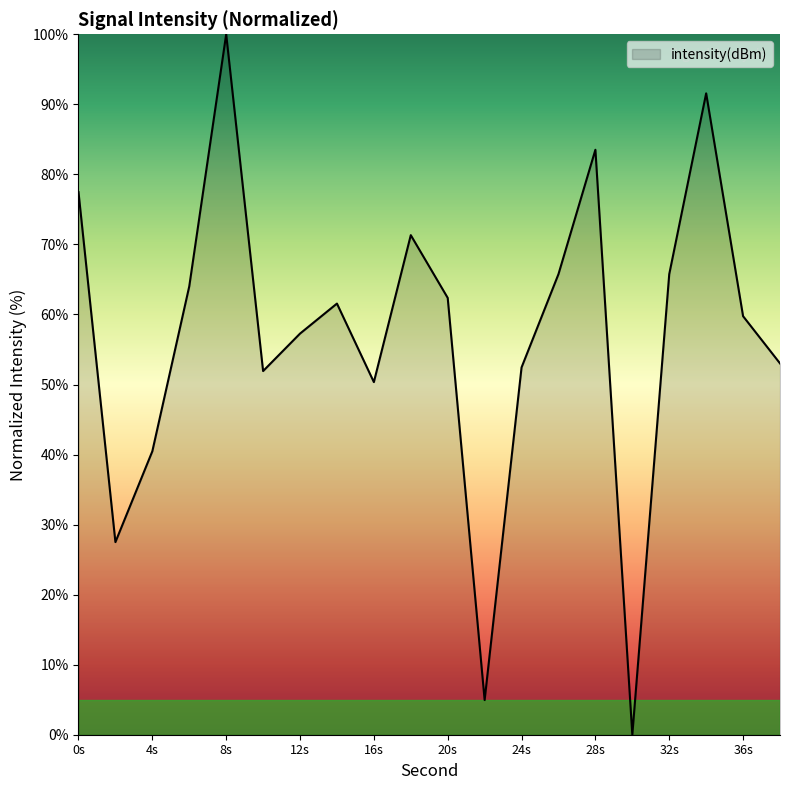

Reading left to right, extract all data points from this chart.

77.5	27.5	40.5	64.0	100.0	51.9	57.3	61.6	50.3	71.3	62.4	4.9	52.4	65.8	83.5	0.0	65.8	91.6	59.8	53.0